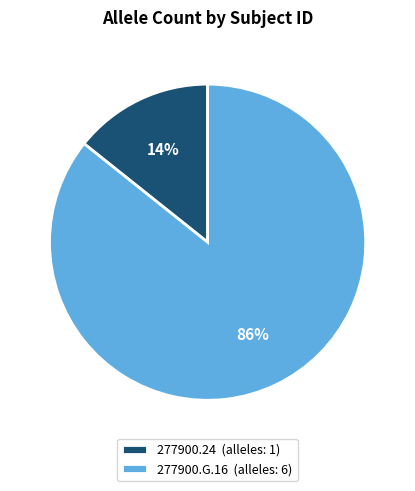

Is it true that 277900.G.16 is 86% of the pie?

True